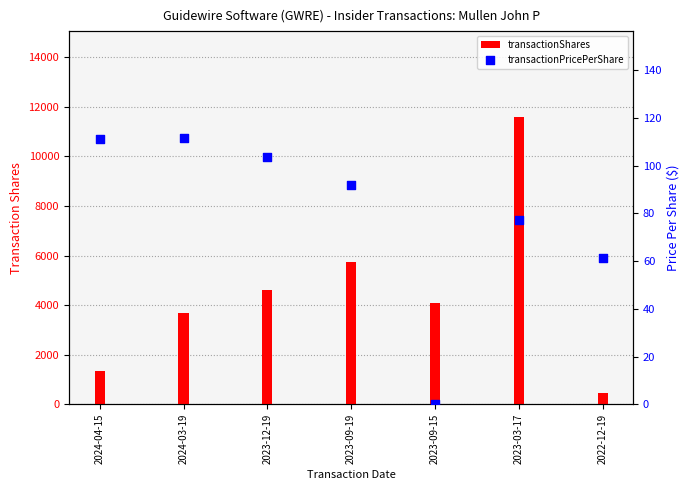

At which category is the sum across all series the highest?

2023-03-17